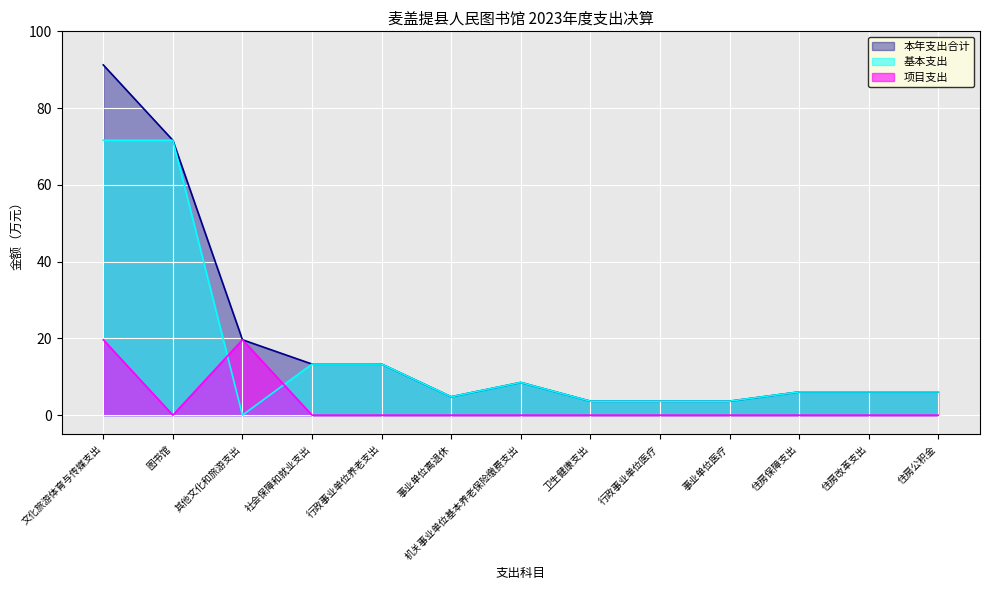

Where is the first local minimum for 本年支出合计?

事业单位离退休